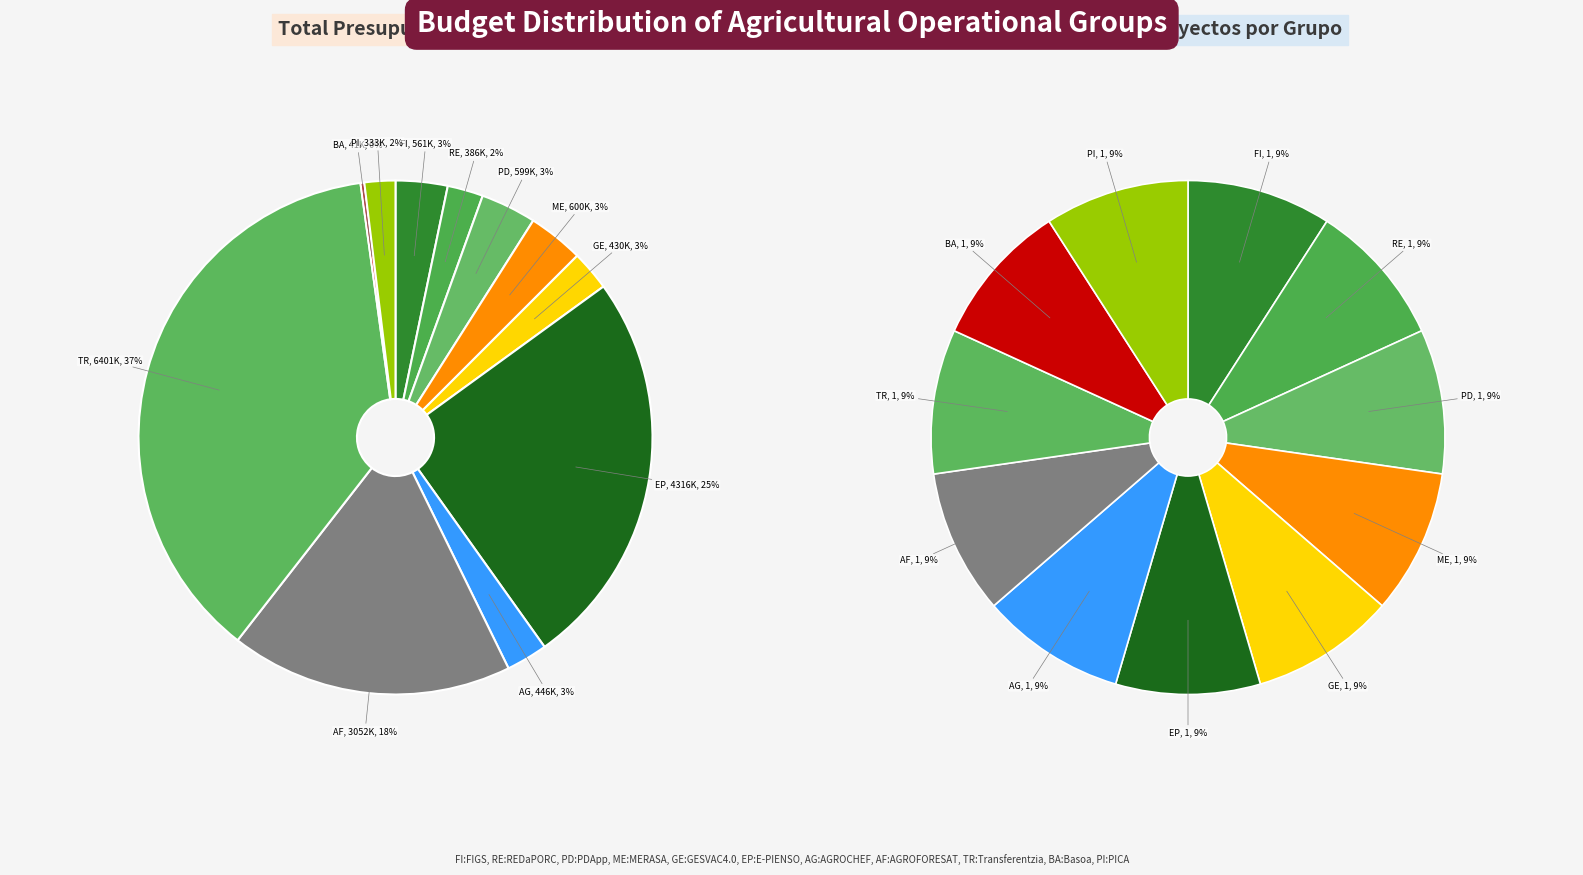

Which slice is the smallest?

Basoa GO